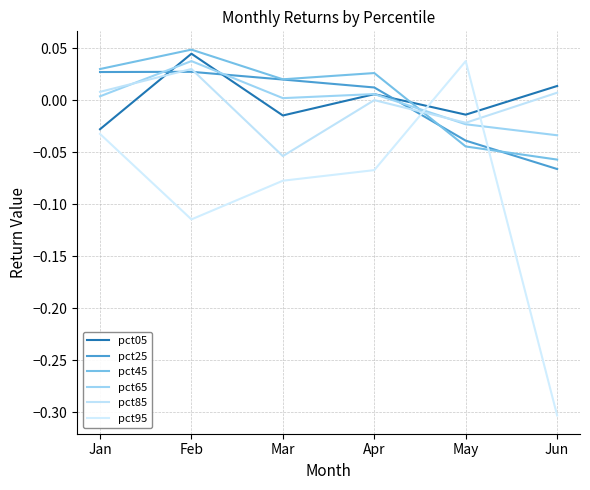

Between Apr and May, which is larger?

Apr